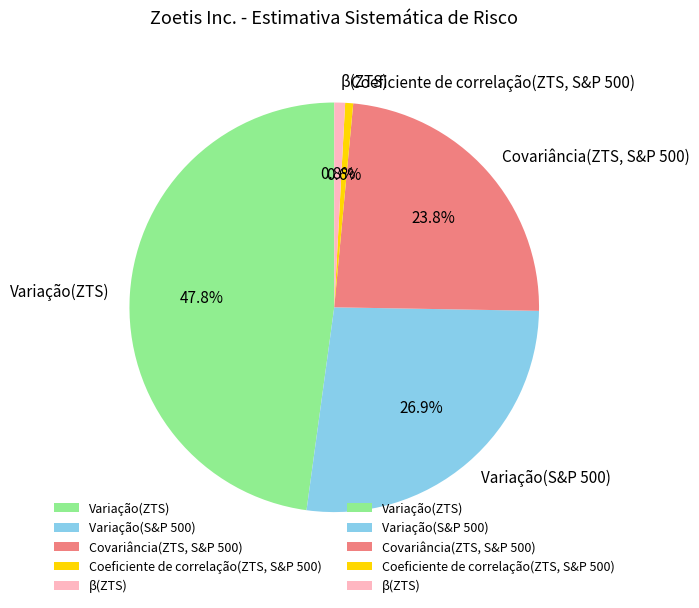

To the nearest percent, what portion does Variação(S&P 500) represent?

27%